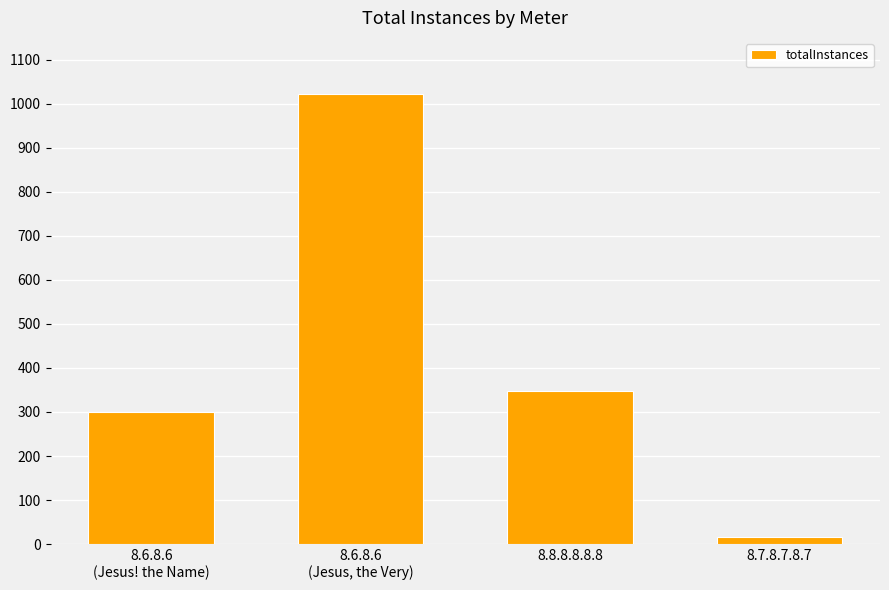

What is the approximate value at 8.6.8.6
(Jesus! the Name)?

299